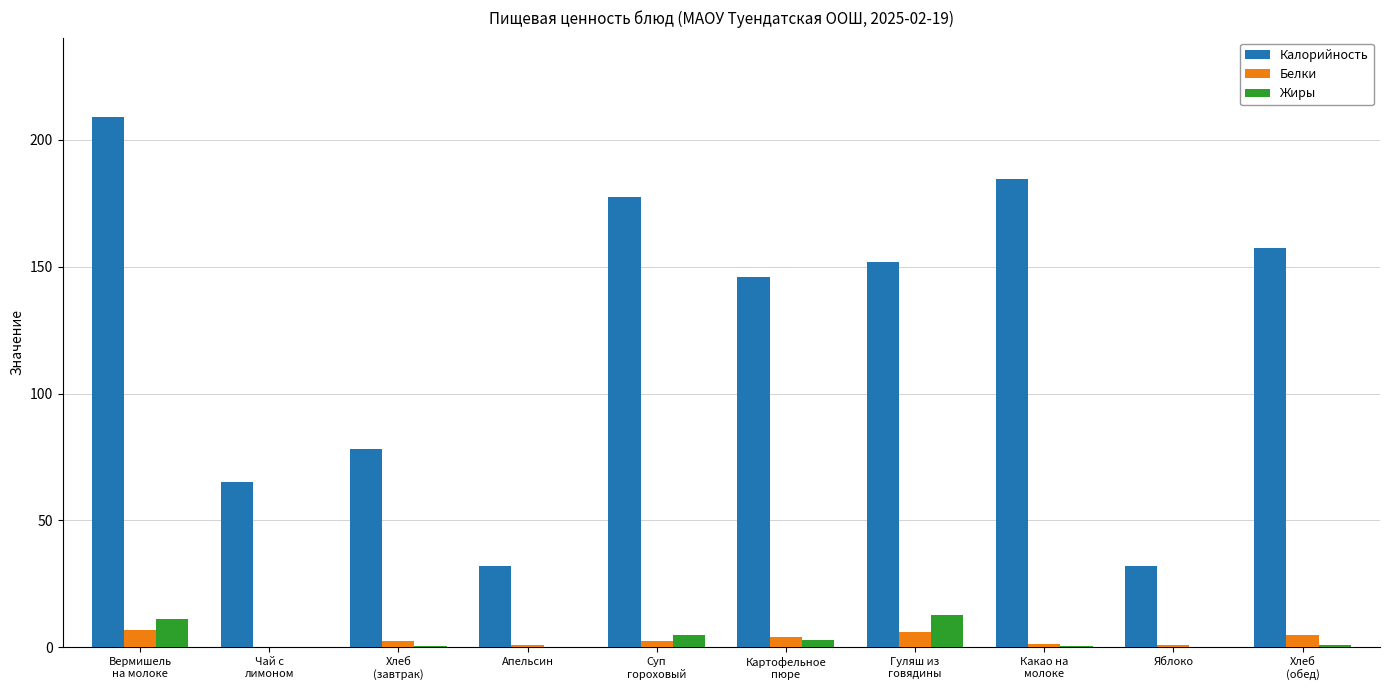

Which series has the largest total across all categories?

Калорийность